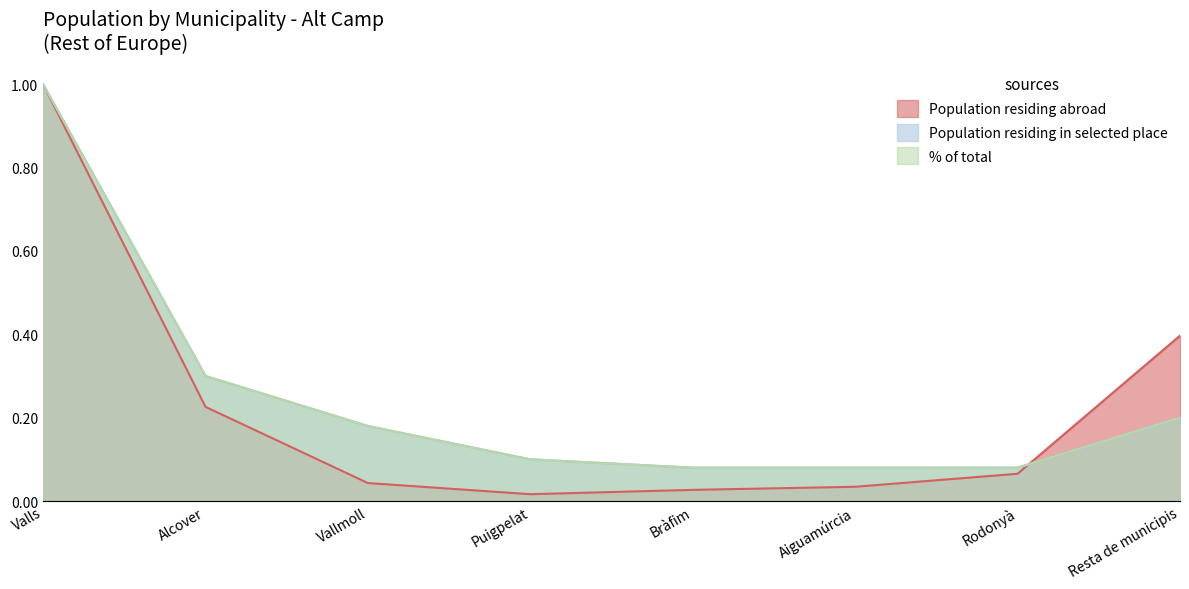

What is the total value across all series at Puigpelat?

0.2